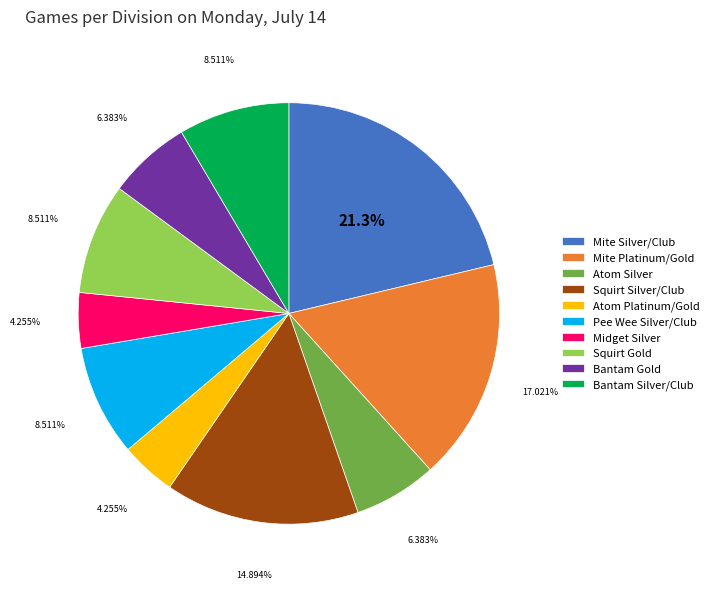

To the nearest percent, what is the combined percentage of Atom Platinum/Gold and Atom Silver?

11%